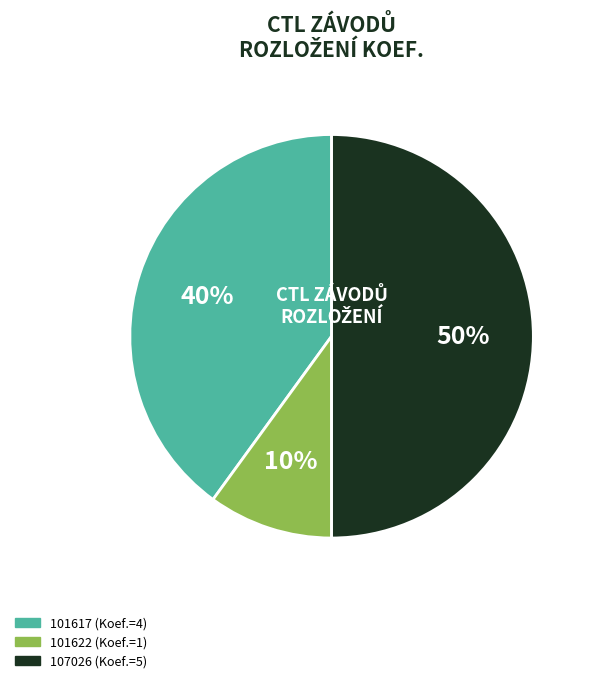

To the nearest percent, what is the difference between the largest and smallest slice percentages?

40%